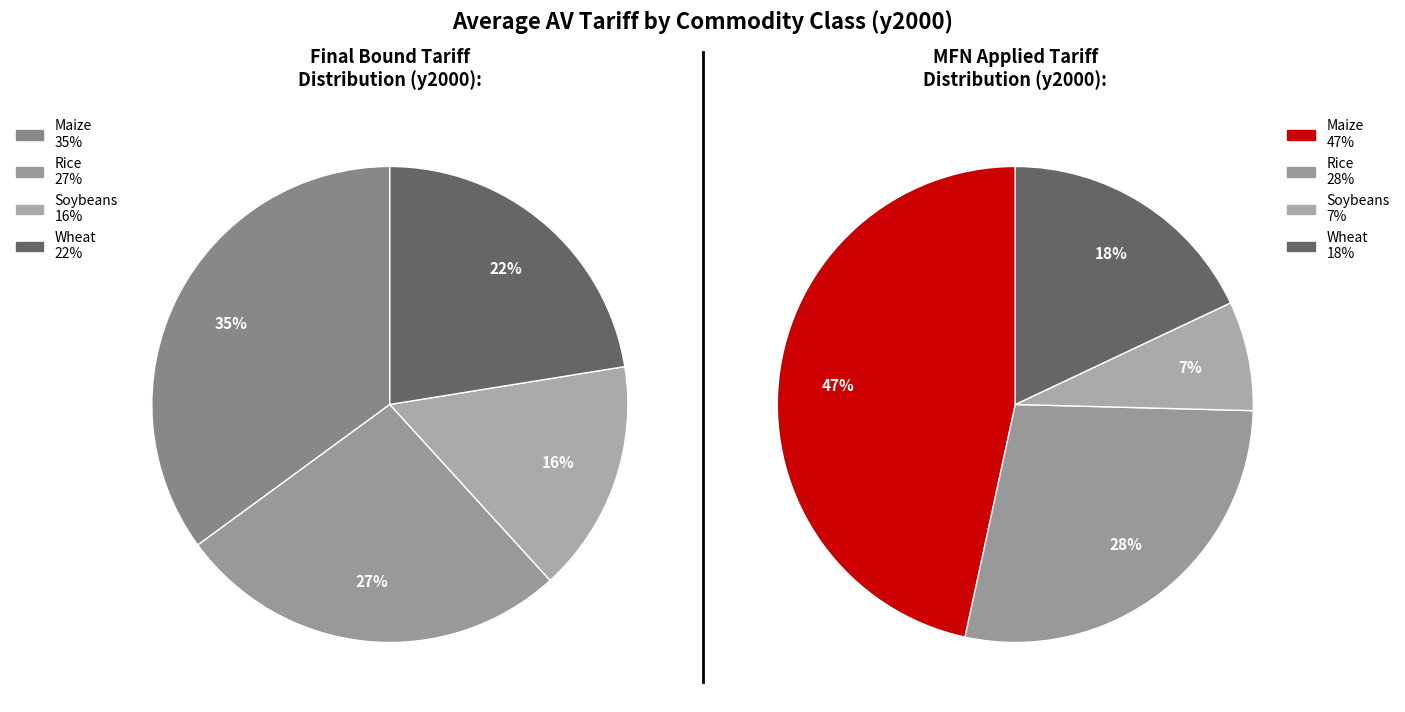

Count the number of slices in the pie.

4